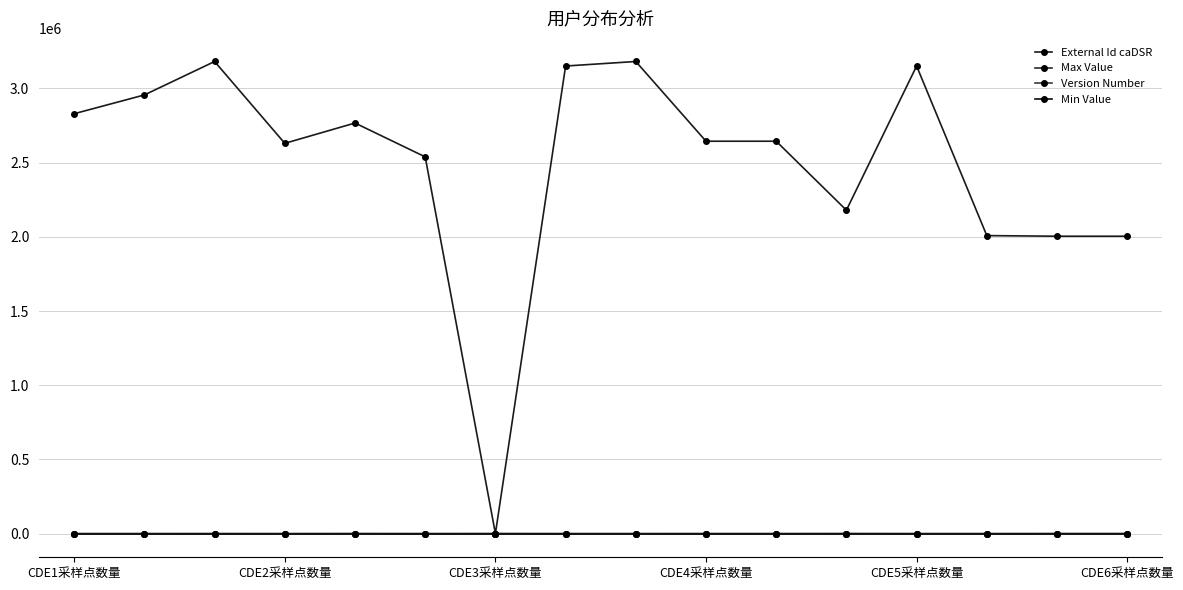

At which label is Version Number closest to 2?

CDE1采样点数量